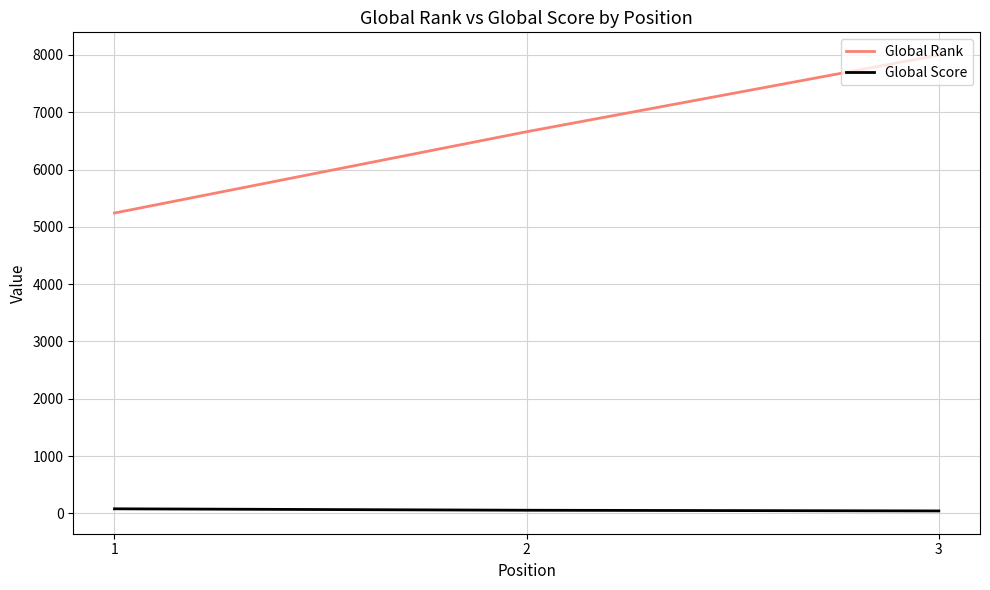

Is the value of Global Rank at 3 greater than the value of Global Score at 1?

Yes